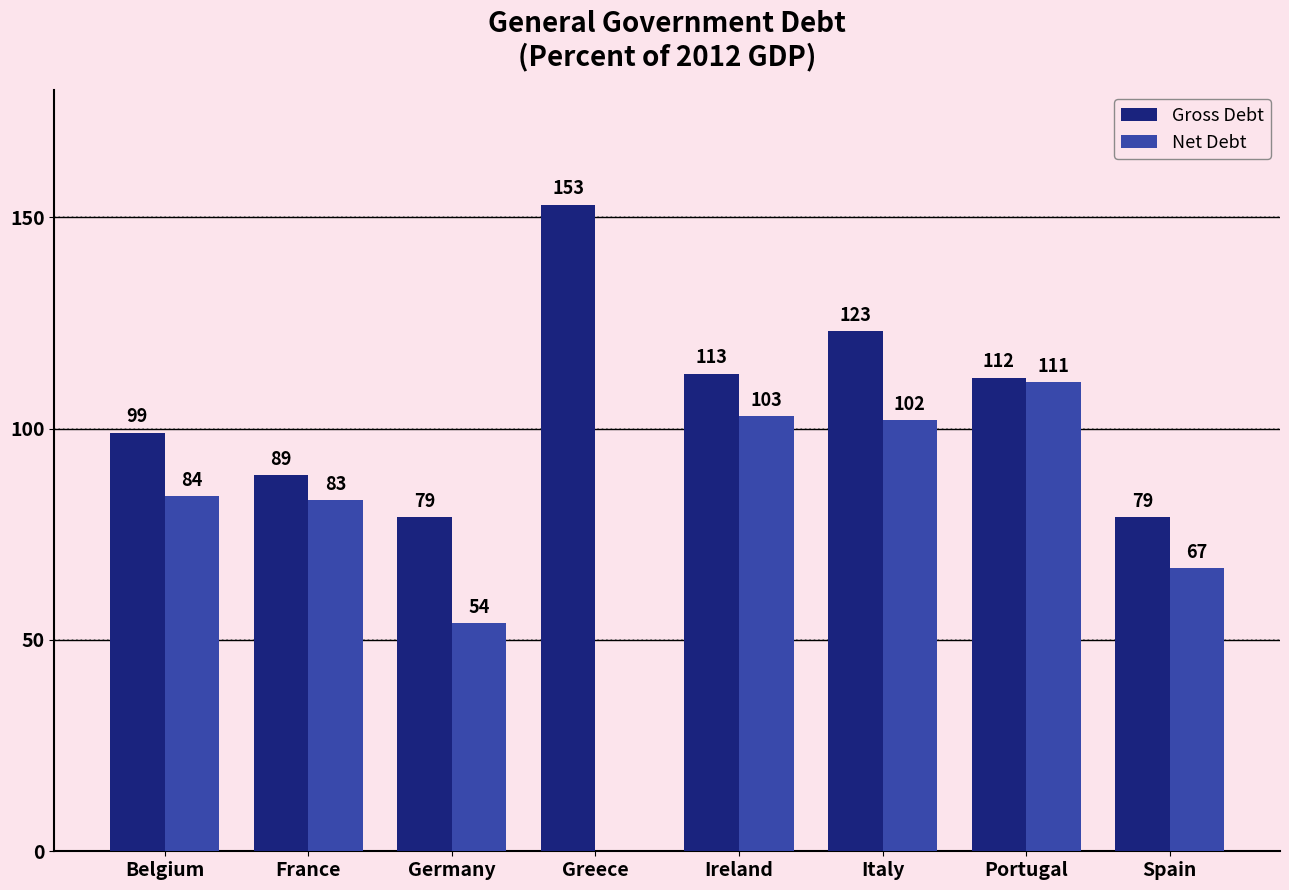

Count the number of data series in this chart.

2